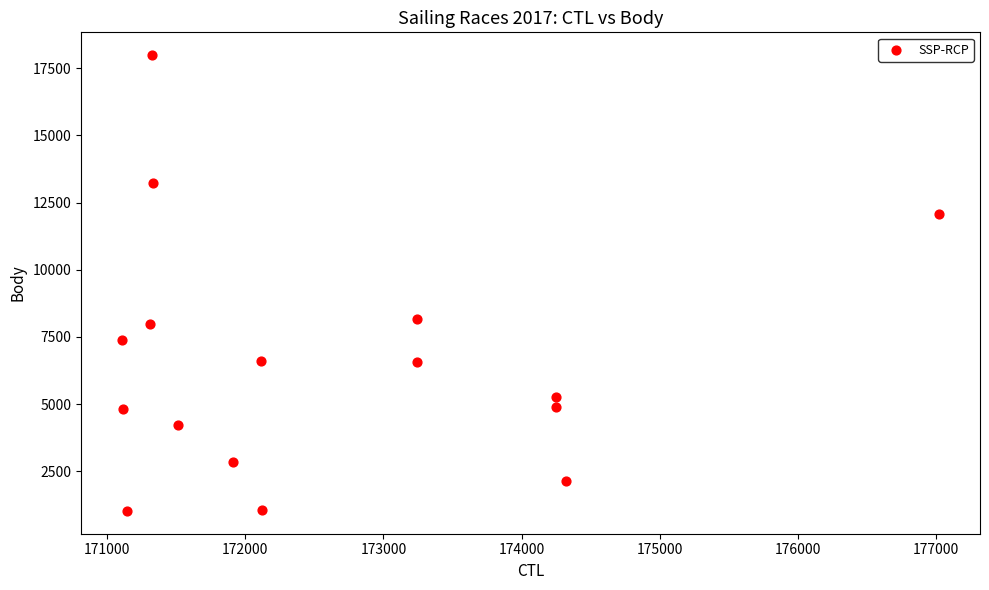

What is the range of Y values (max minus min)?

16960